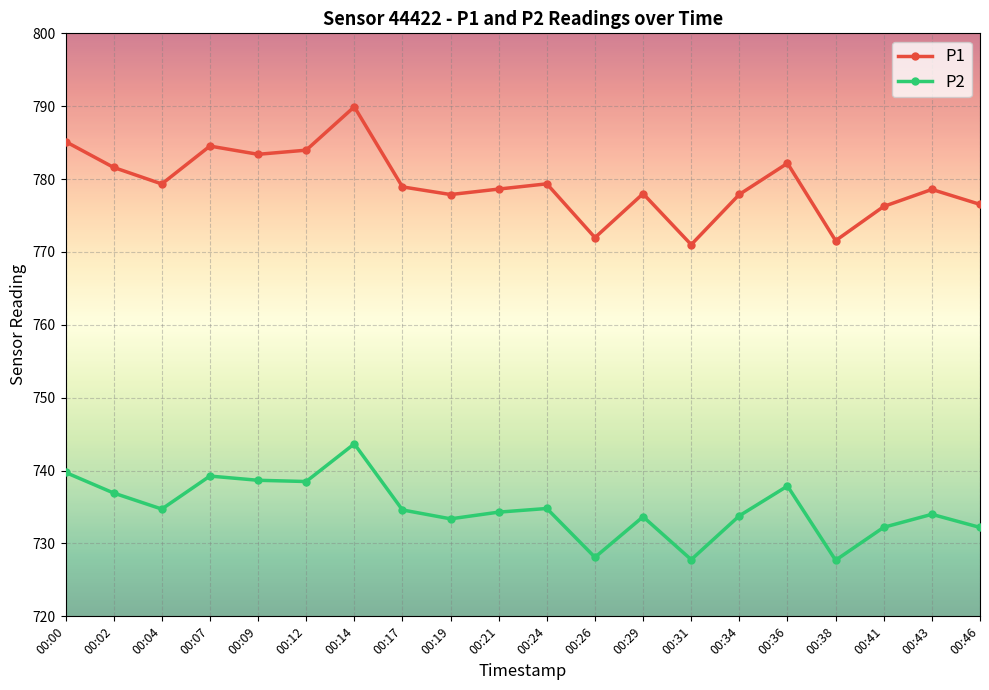

Which series has the largest total across all categories?

P1